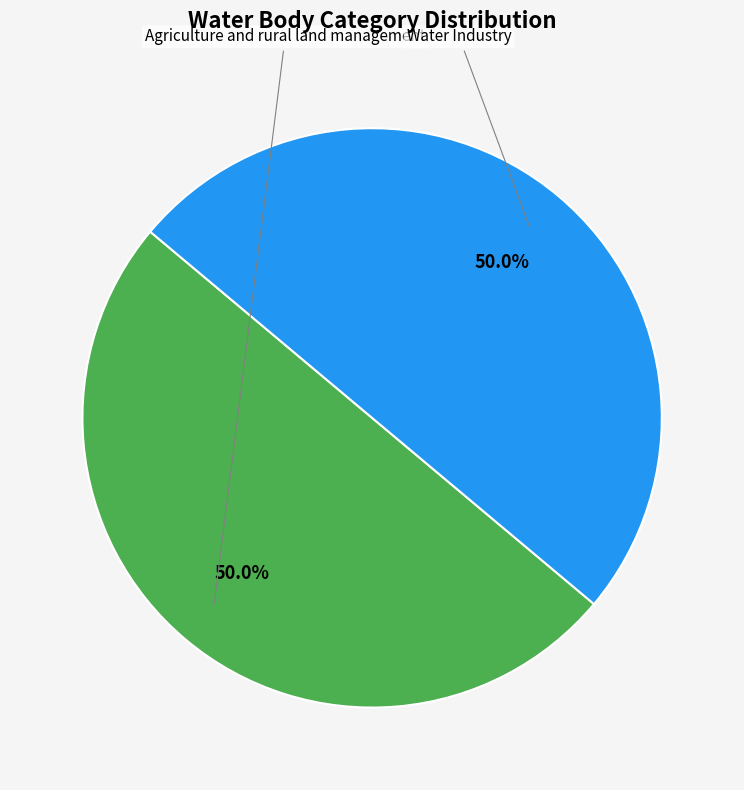

What is the largest slice in the pie chart?

Agriculture and rural land management